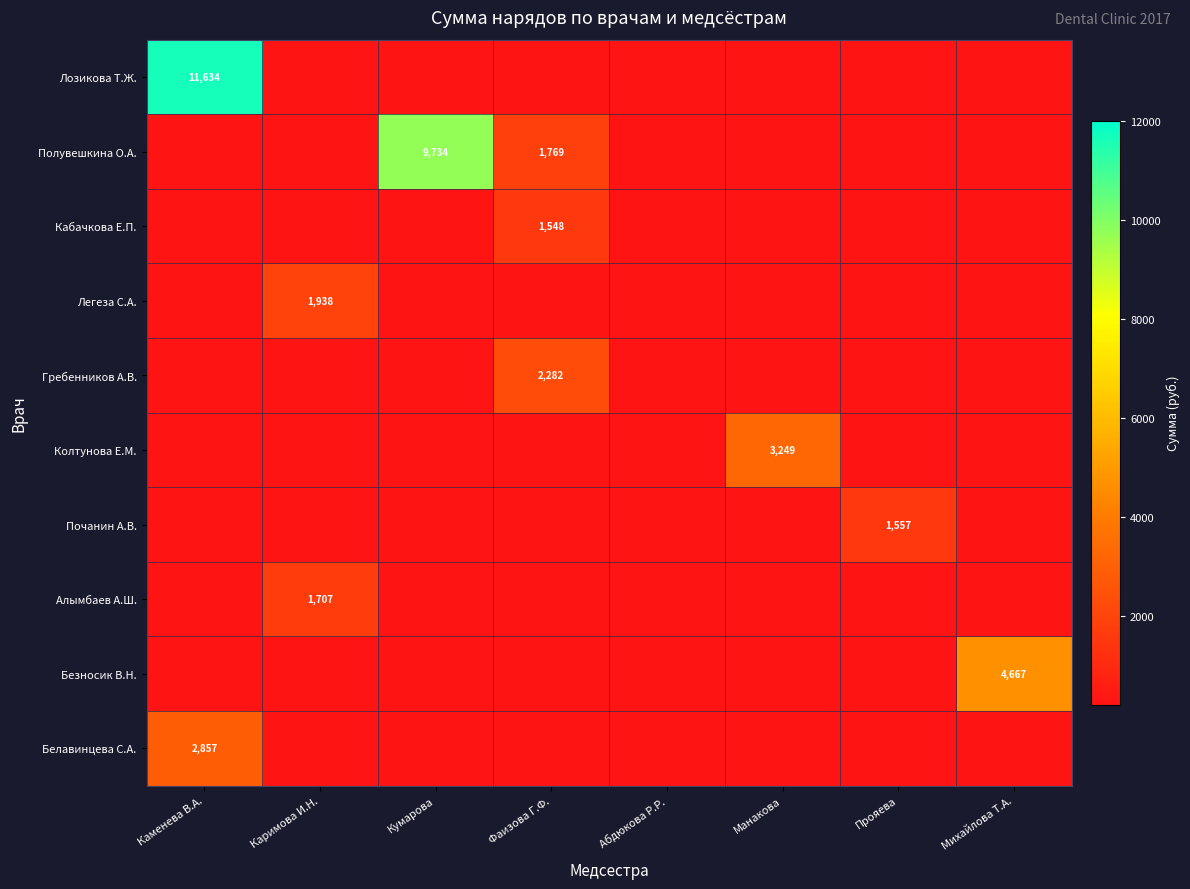

Which series has the largest range (max minus min)?

Лозикова Т.Ж.